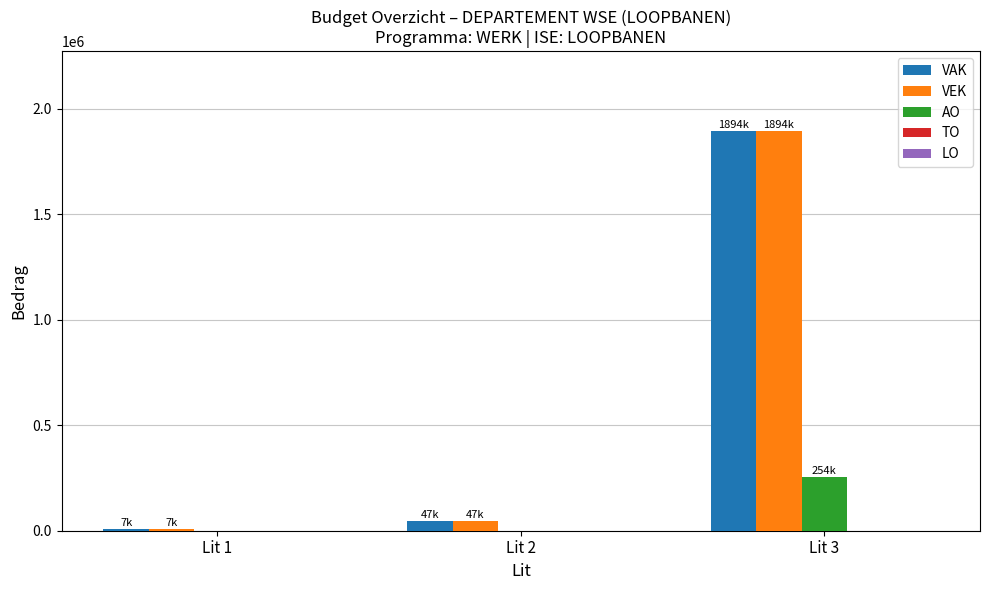

Are the bars grouped side by side (vs. stacked)?

Yes